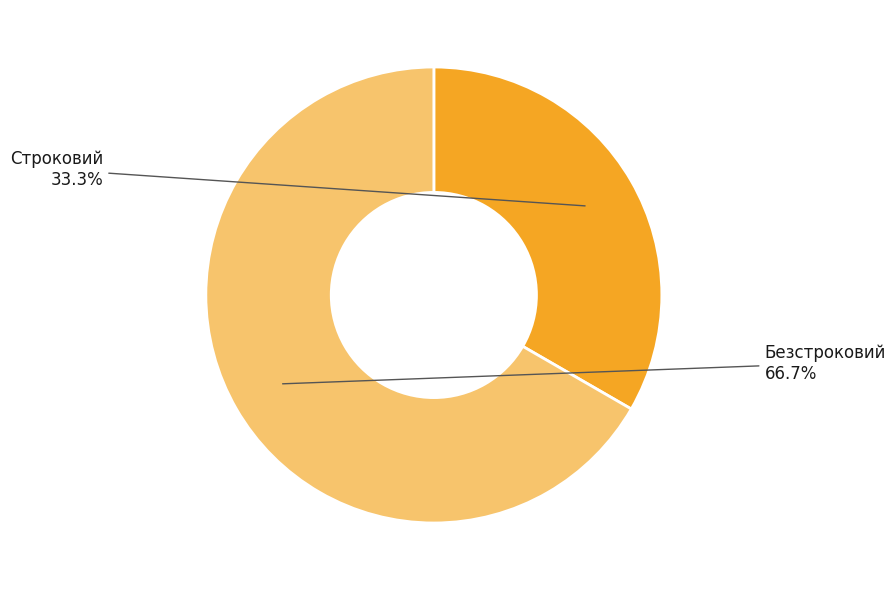

To the nearest percent, what is the combined percentage of Безстроковий and Строковий?

100%